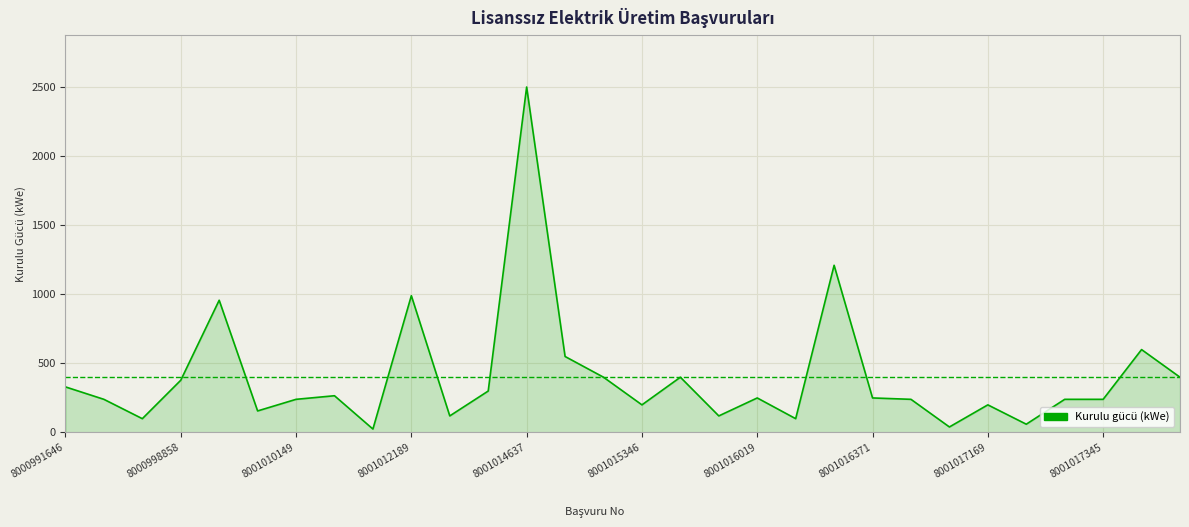

What is the difference between the maximum and minimum values?

2475